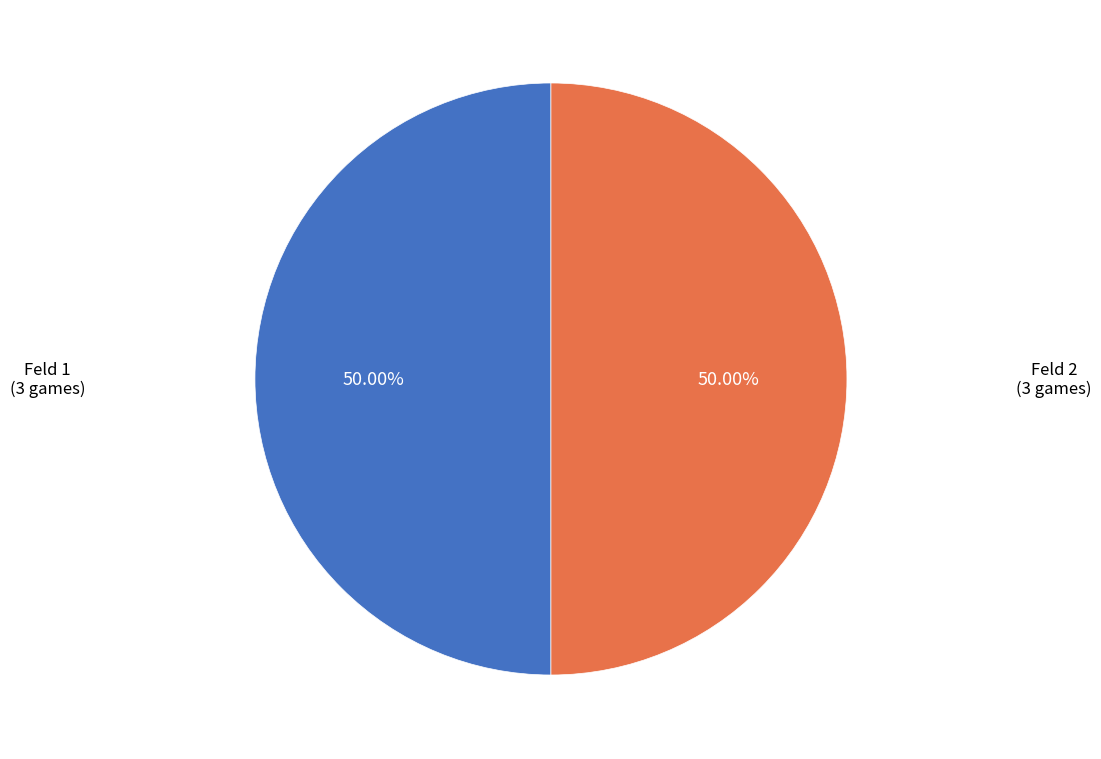

Do Feld 2 and Feld 1 together represent more than half of the pie?

Yes